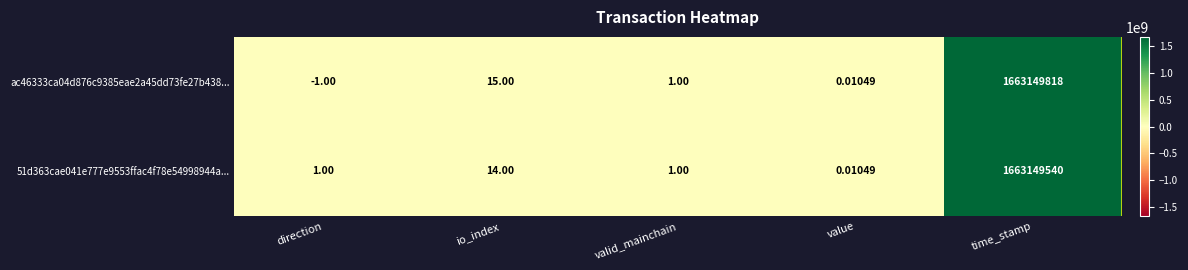

At which label is ac46333ca04d876c9385eae2a45dd73fe27b438... closest to 831574908?

io_index